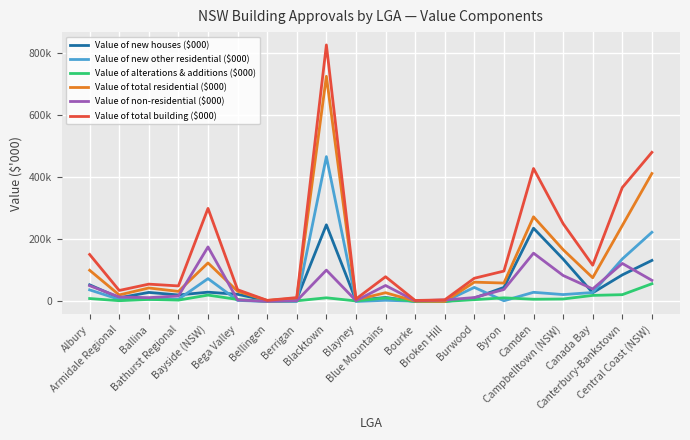

What is the difference between the highest and lowest values at Broken Hill?

5243.5